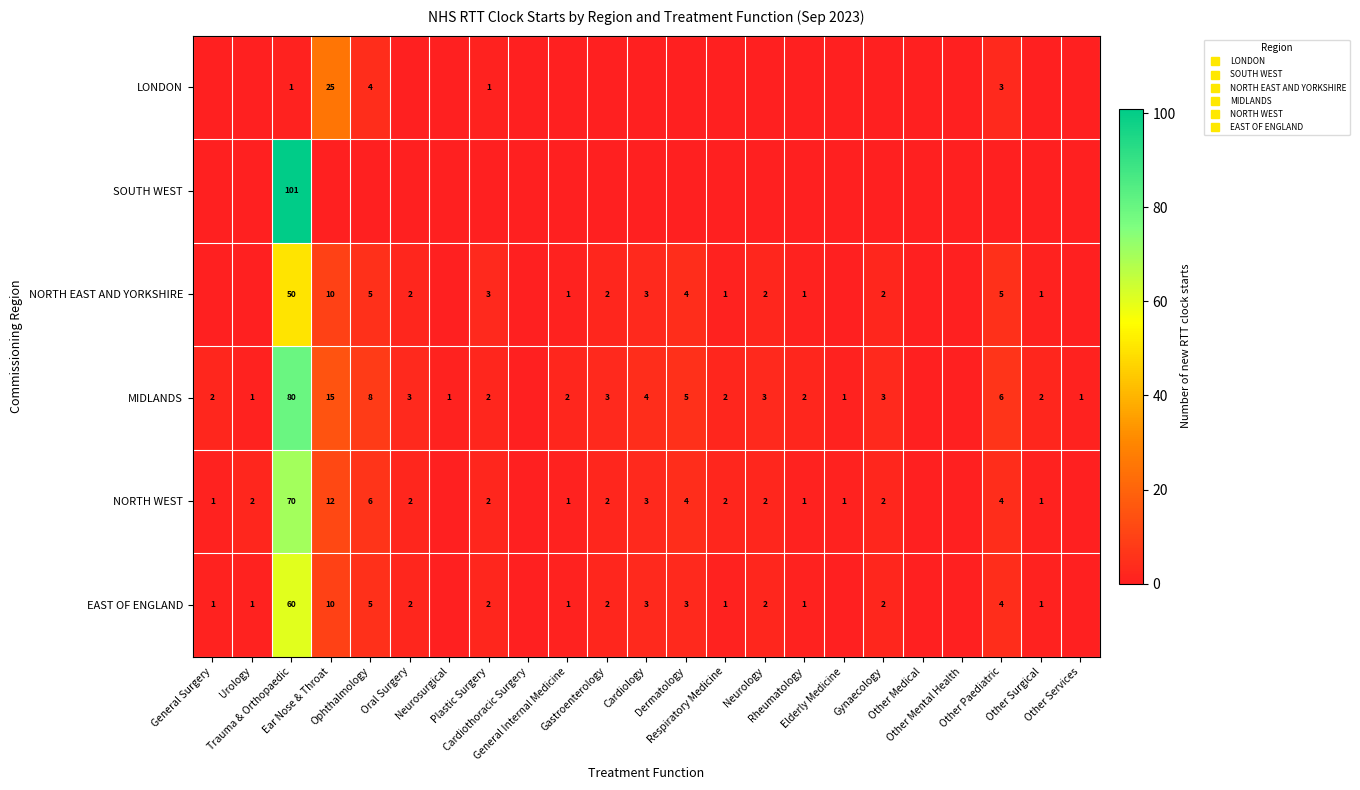

Is it true that LONDON equals -8 at Neurosurgical?

False